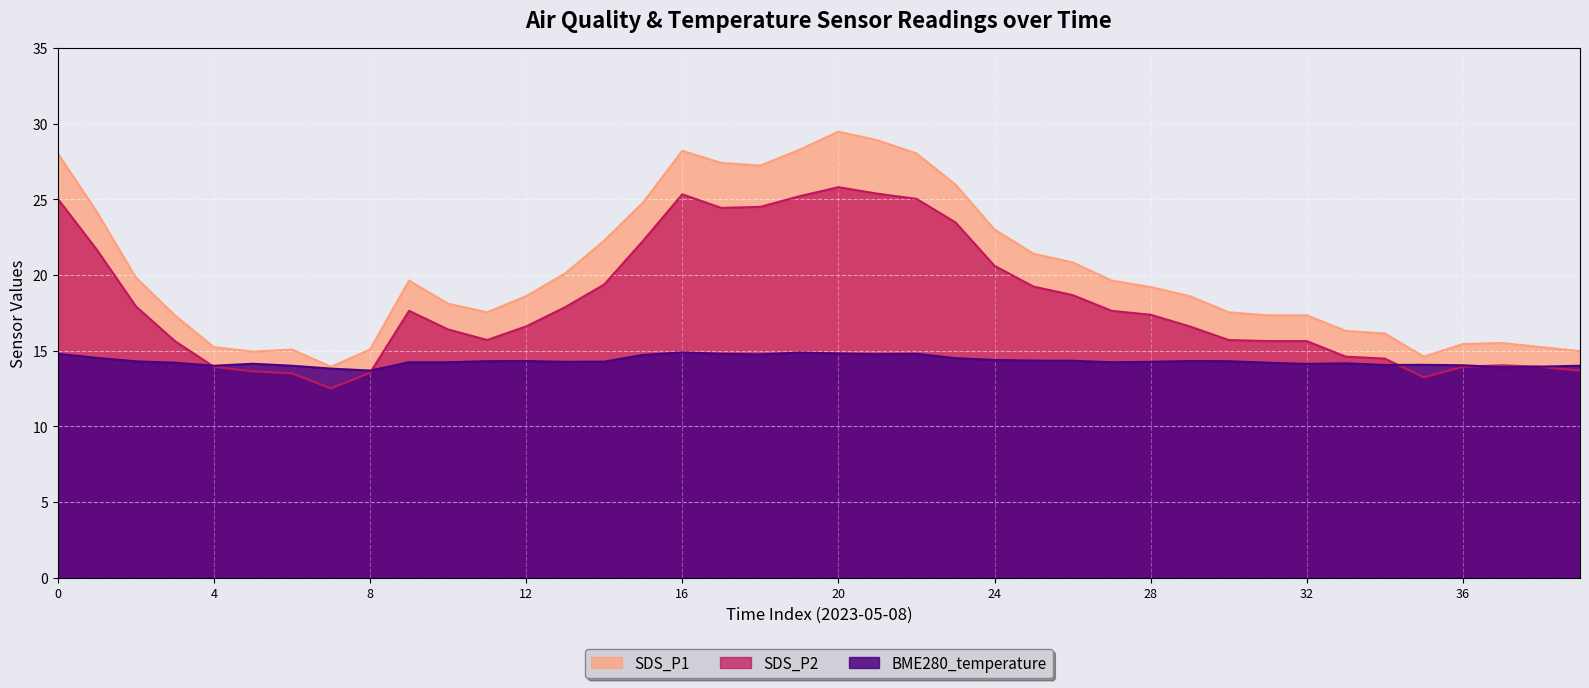

What is the spread (max minus min) of values at 0?

13.2